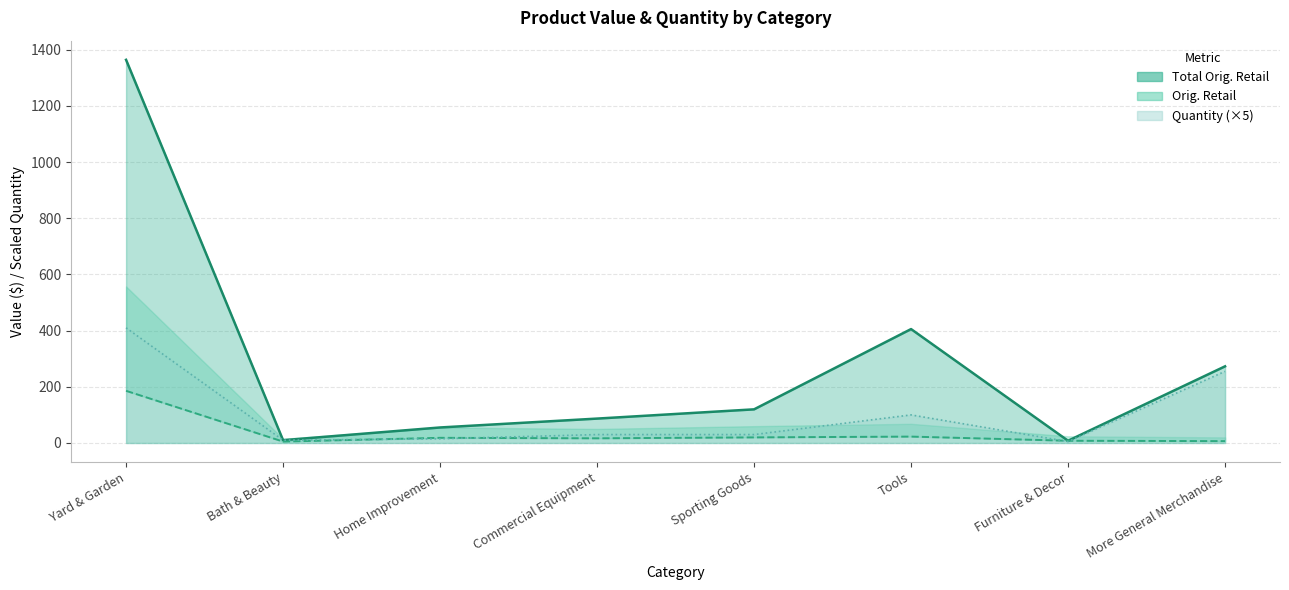

Where is the first local maximum for Total Orig. Retail?

Tools